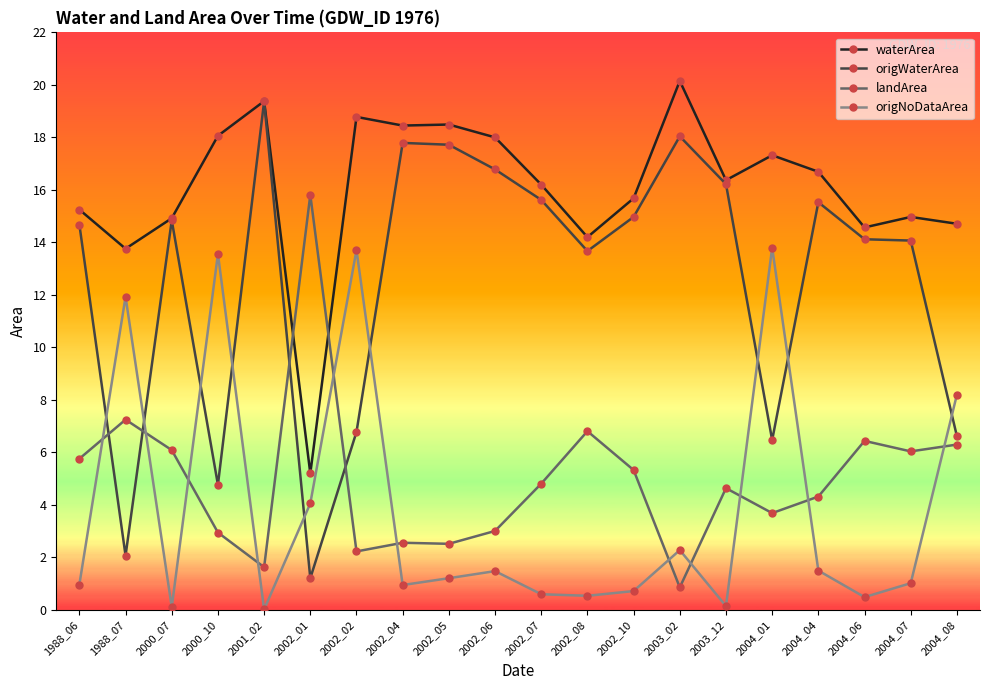

At which category does origWaterArea reach its first local peak?

2000_07